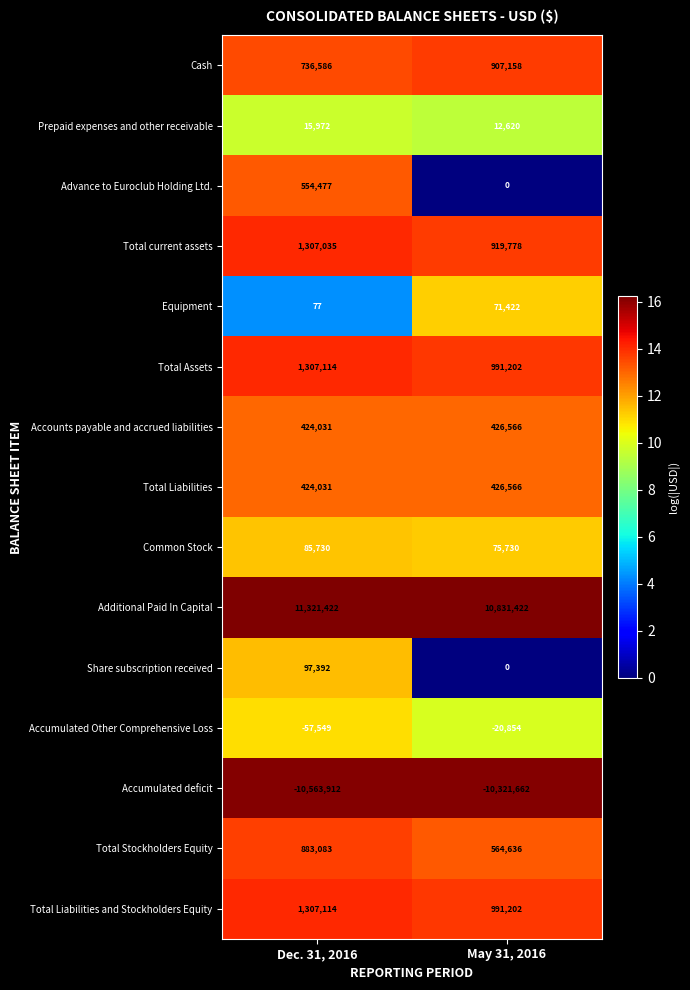

The value of Equipment at May 31, 2016 is 71422. True or false?

True